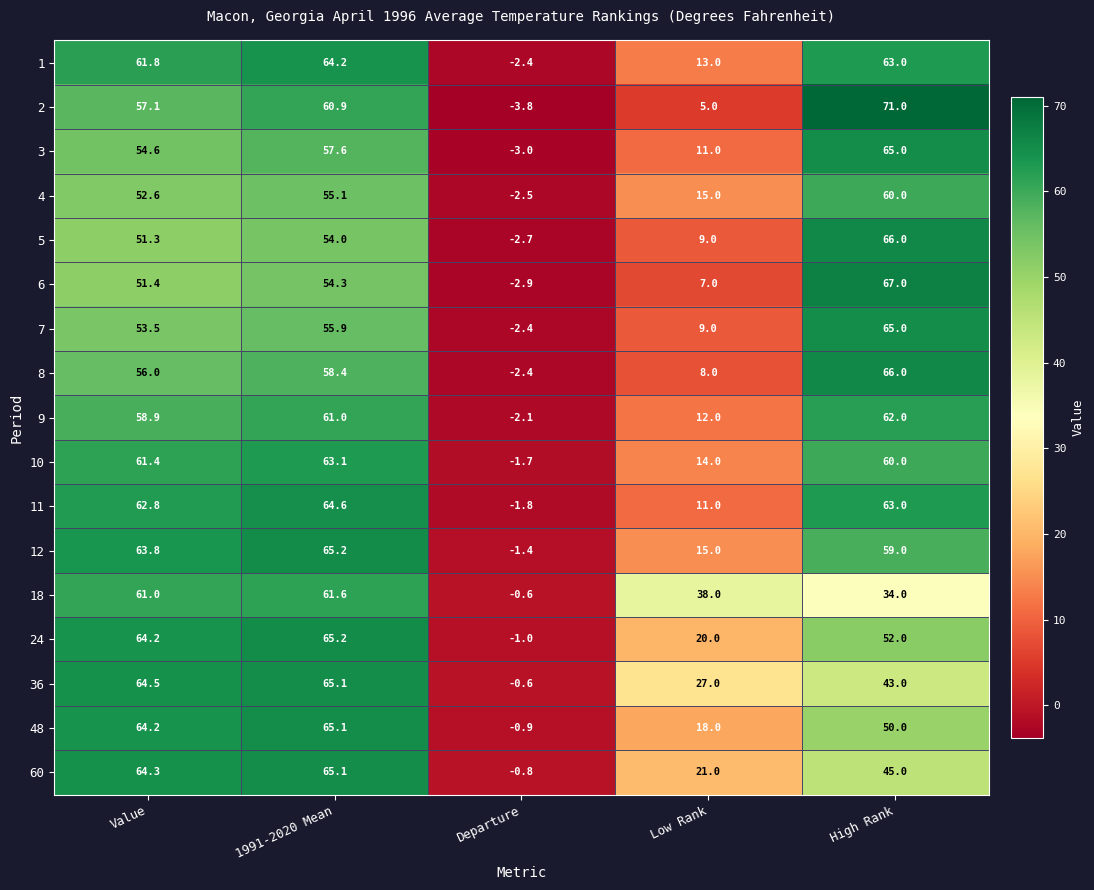

What is the minimum value shown in the chart?

-3.8